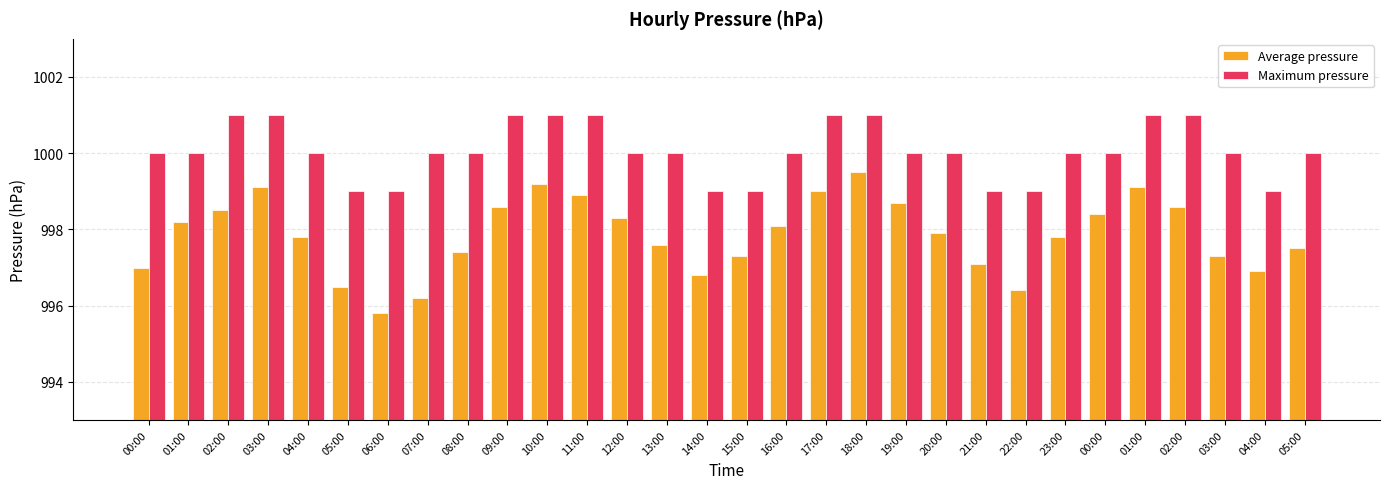

What are all the series names shown in the legend?

Average pressure, Maximum pressure